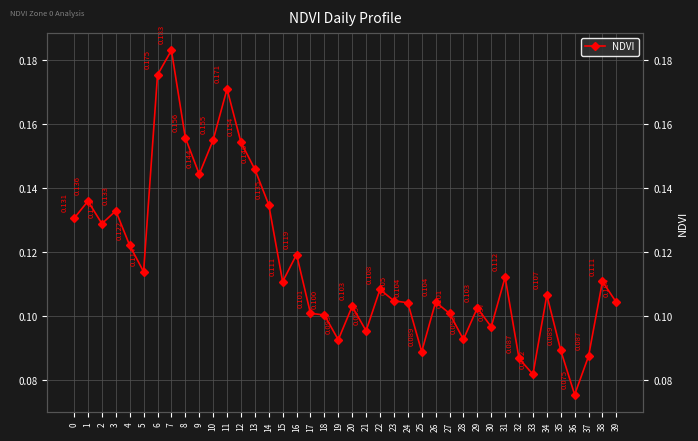

Reading right to left, transcribe all the data shown in this chart.

0.1	0.1	0.1	0.1	0.1	0.1	0.1	0.1	0.1	0.1	0.1	0.1	0.1	0.1	0.1	0.1	0.1	0.1	0.1	0.1	0.1	0.1	0.1	0.1	0.1	0.1	0.1	0.2	0.2	0.2	0.1	0.2	0.2	0.2	0.1	0.1	0.1	0.1	0.1	0.1